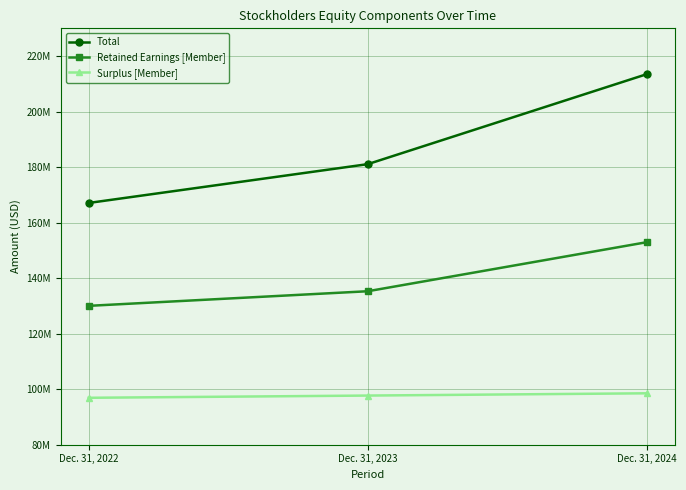

Reading left to right, transcribe all the data shown in this chart.

Total: 167085000	181070000	213508000
Retained Earnings [Member]: 130020000	135284000	152964000
Surplus [Member]: 96897000	97700000	98513000